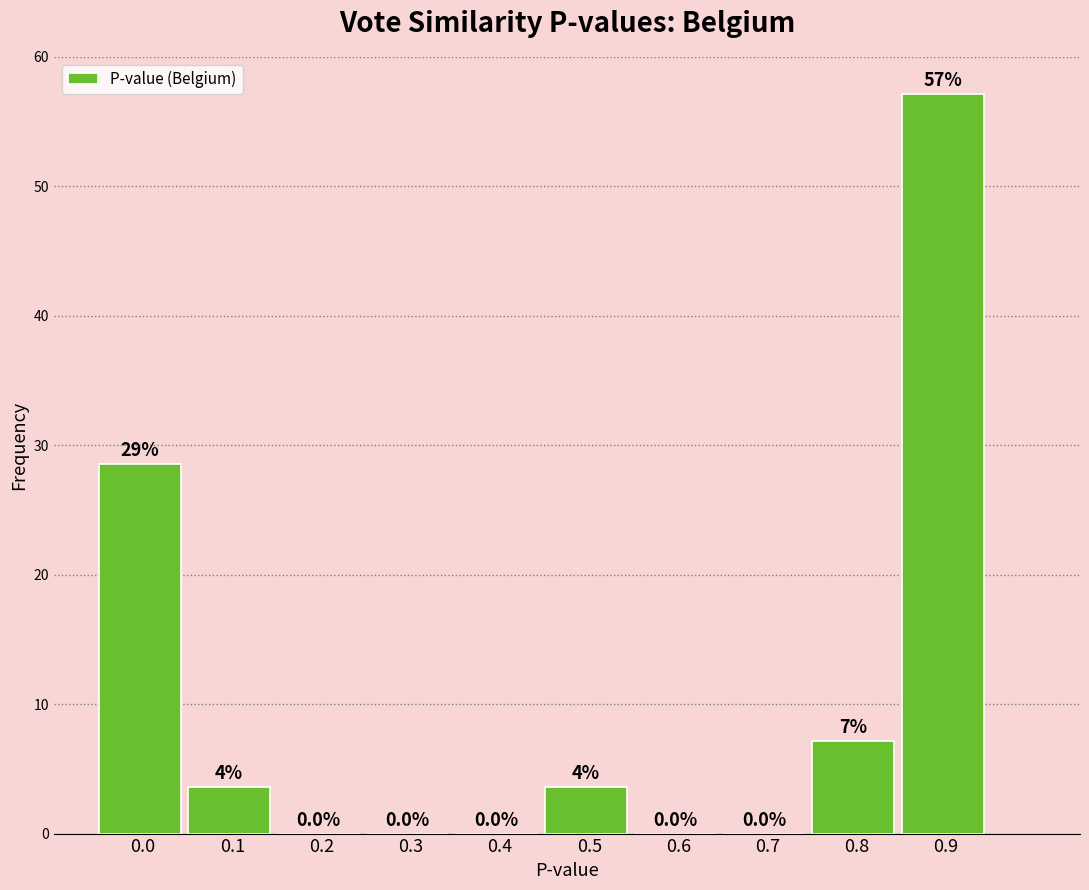

True or false: the data shows 28.6 at 0.0.

True